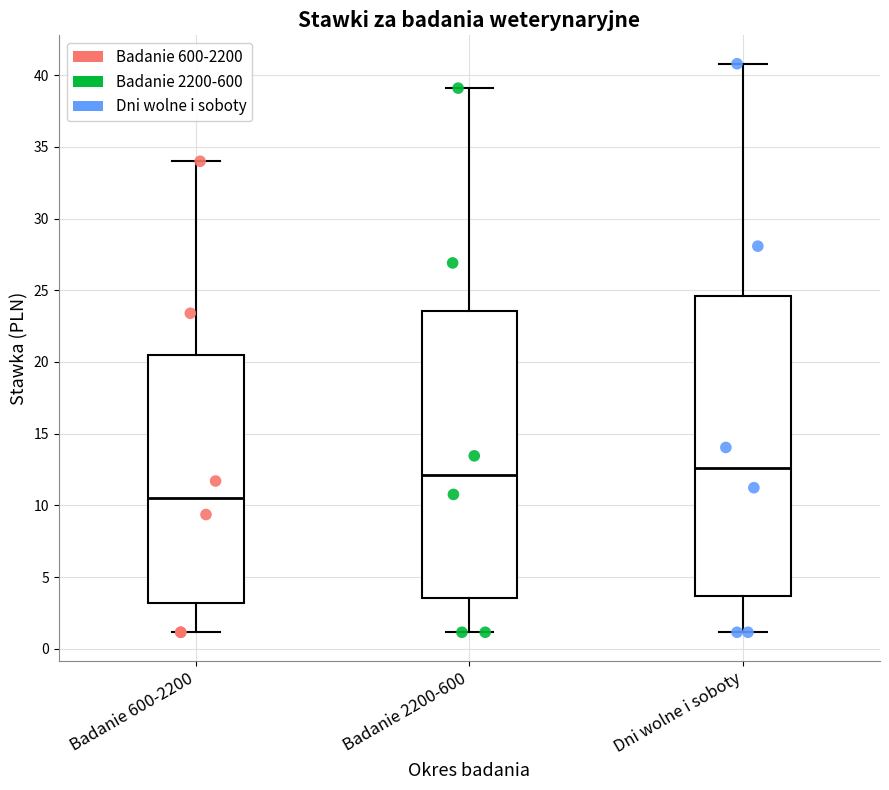

Which box is the tallest, from its lower edge to its upper edge?

Dni wolne i soboty